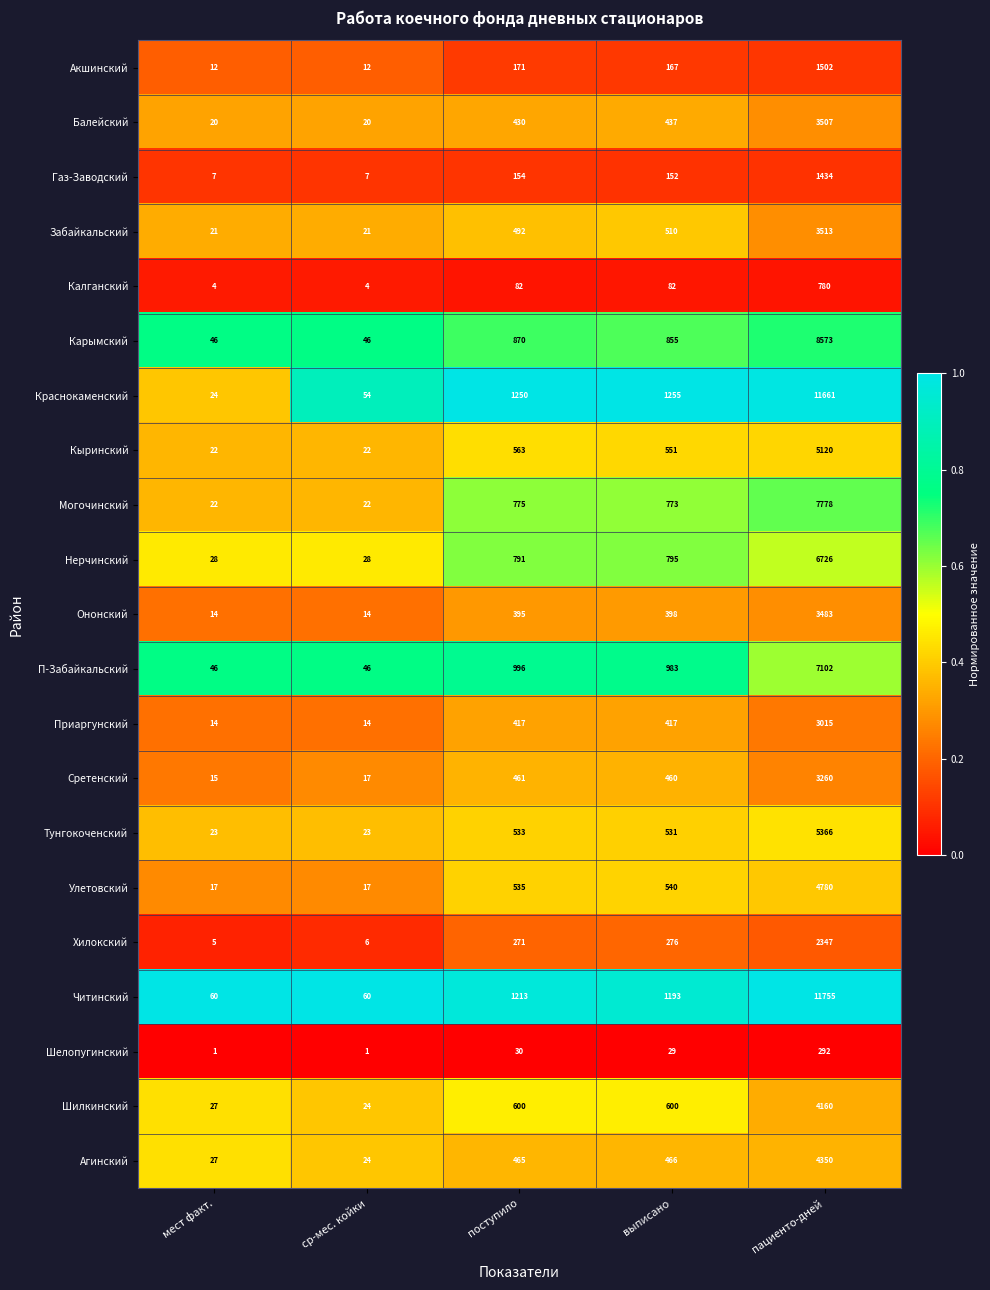

Rank the series by their maximum value, from lowest to highest.

Шелопугинский, Калганский, Газ-Заводский, Акшинский, Хилокский, Приаргунский, Сретенский, Ононский, Балейский, Забайкальский, Шилкинский, Агинский, Улетовский, Кыринский, Тунгокоченский, Нерчинский, П-Забайкальский, Могочинский, Карымский, Краснокаменский, Читинский